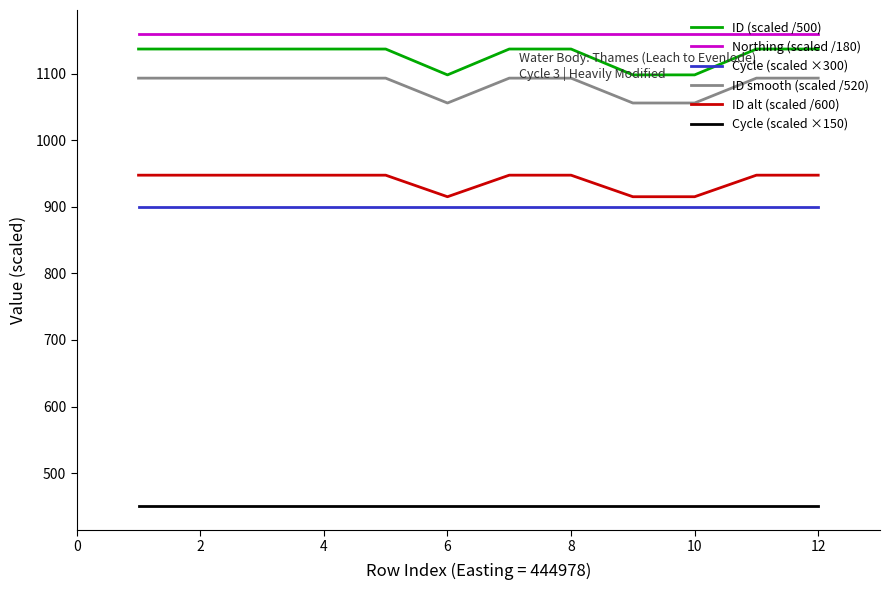

True or false: Northing (scaled /180) and Cycle (scaled ×150) cross at least once.

False